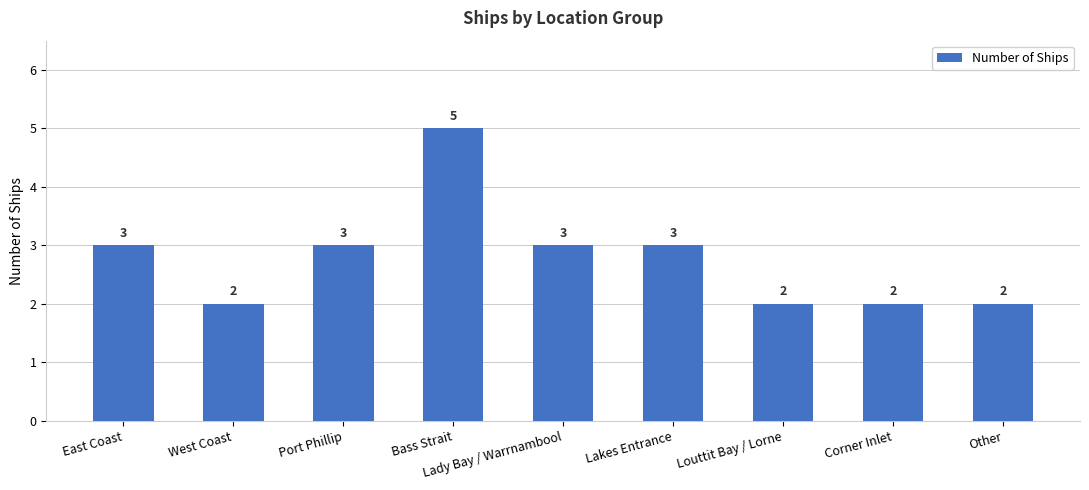

Reading right to left, list all the values displayed in this chart.

Other=2	Corner Inlet=2	Louttit Bay / Lorne=2	Lakes Entrance=3	Lady Bay / Warrnambool=3	Bass Strait=5	Port Phillip=3	West Coast=2	East Coast=3